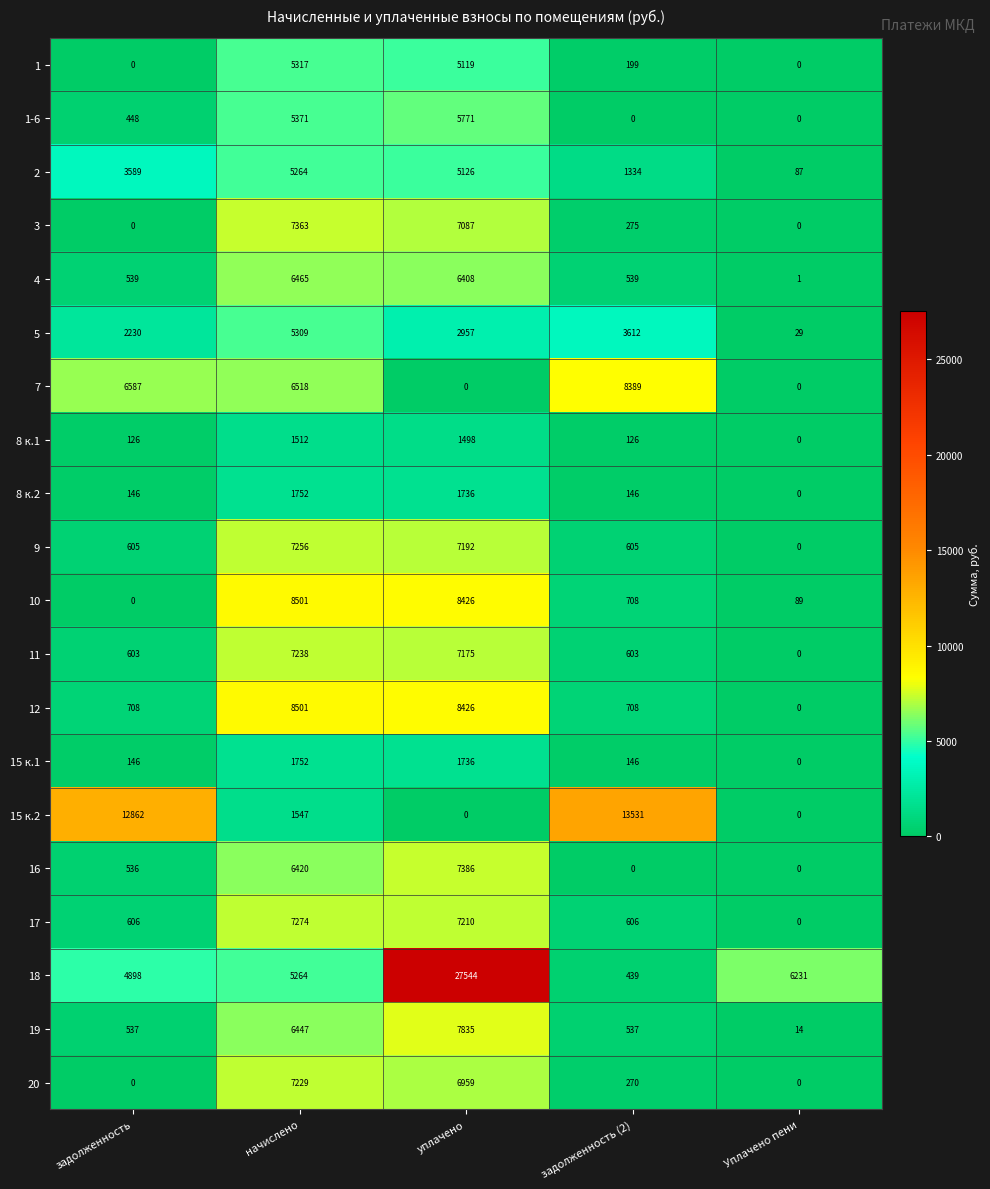

What is the approximate value of 17 at уплачено, to the nearest 50?

7200